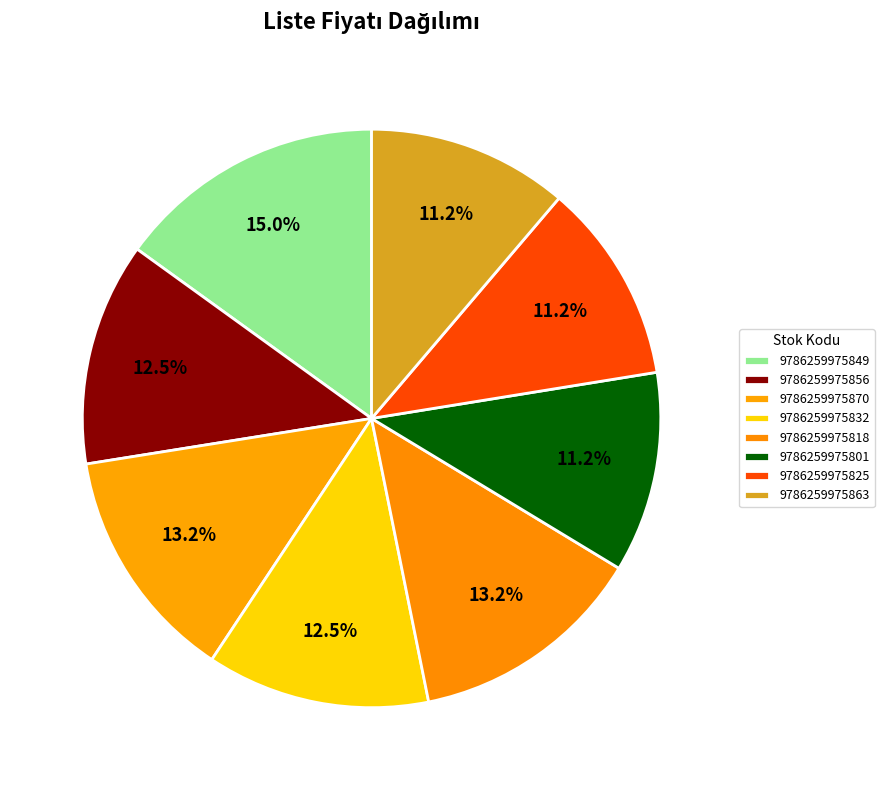

What percentage is the 9786259975849 slice, to the nearest percent?

15%